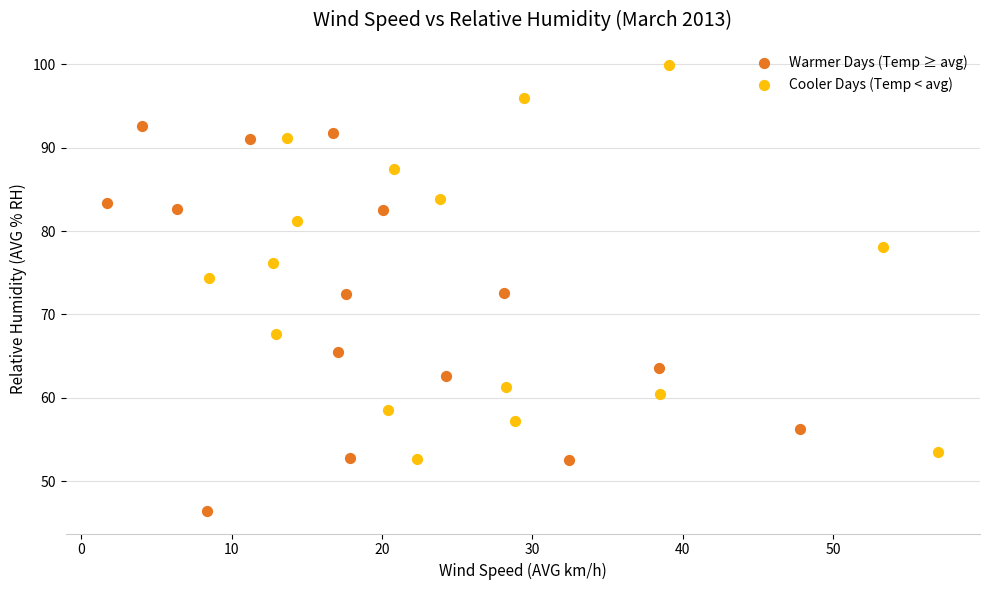

Which series contains the lowest Y value?

Warmer Days (Temp ≥ avg)